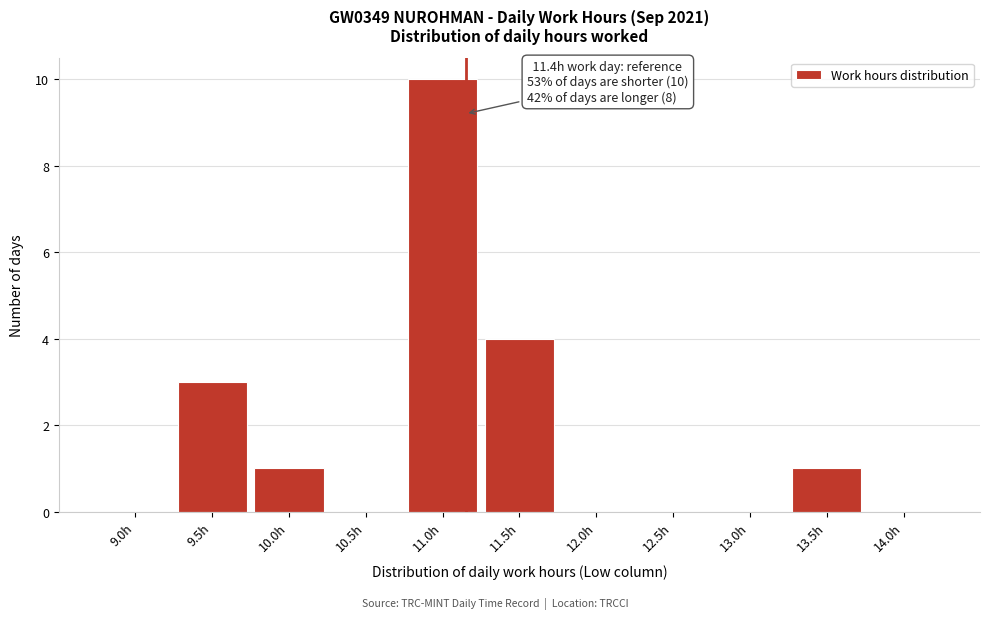

Reading left to right, list all the values displayed in this chart.

9.0h=0	9.5h=3	10.0h=1	10.5h=0	11.0h=10	11.5h=4	12.0h=0	12.5h=0	13.0h=0	13.5h=1	14.0h=0